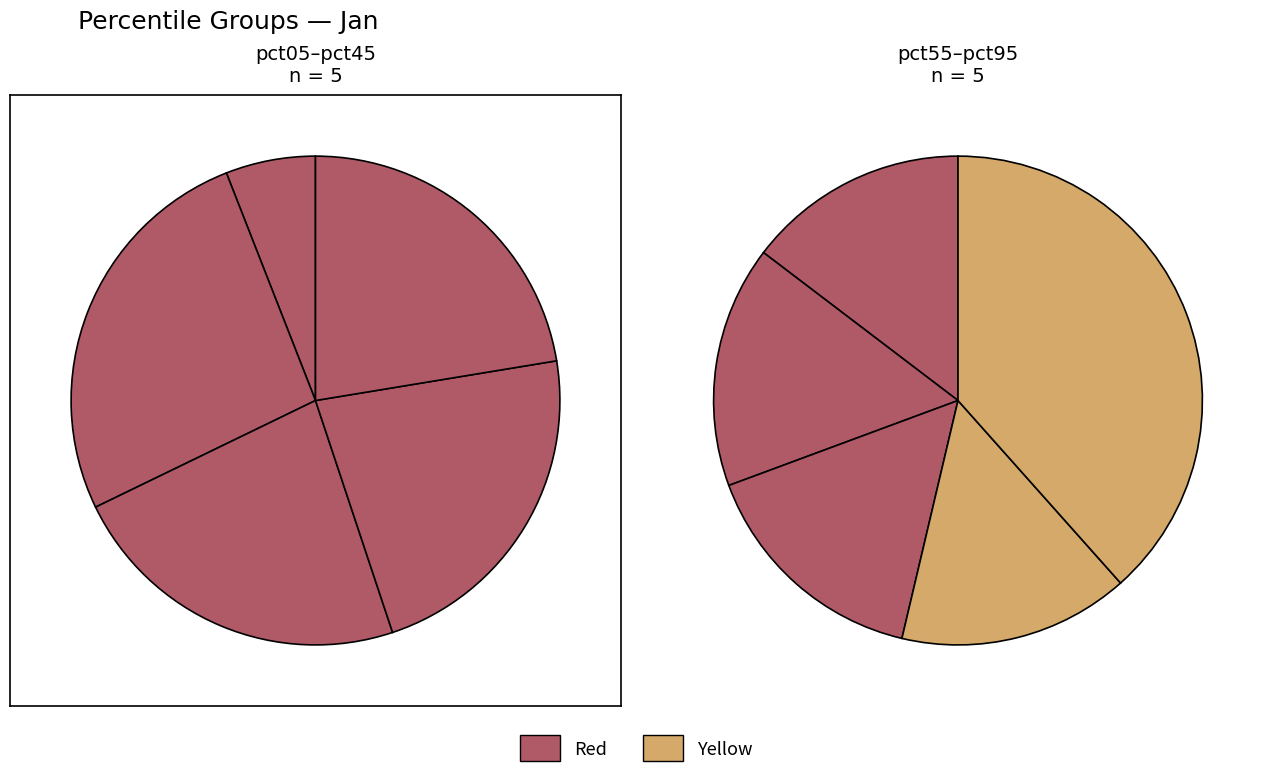

Is there any slice that represents more than half of the pie?

No